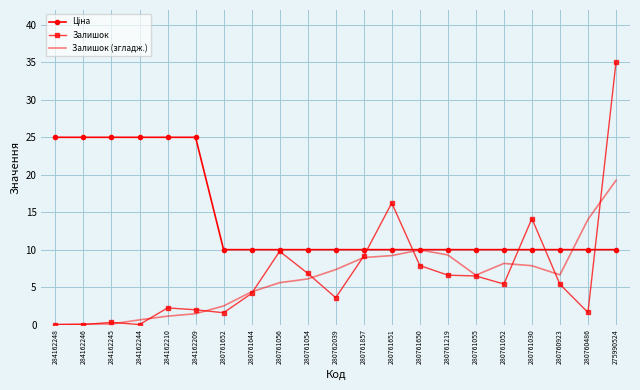

At which label is Залишок closest to 17?

280761651